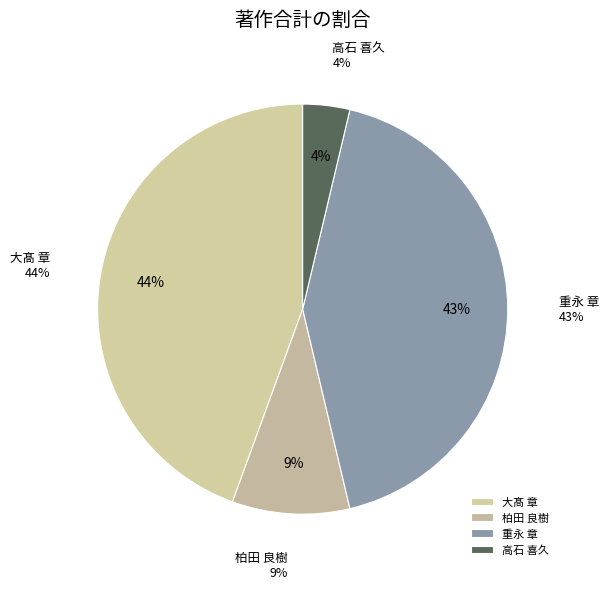

To the nearest percent, what percentage of the pie is 高石 喜久?

4%